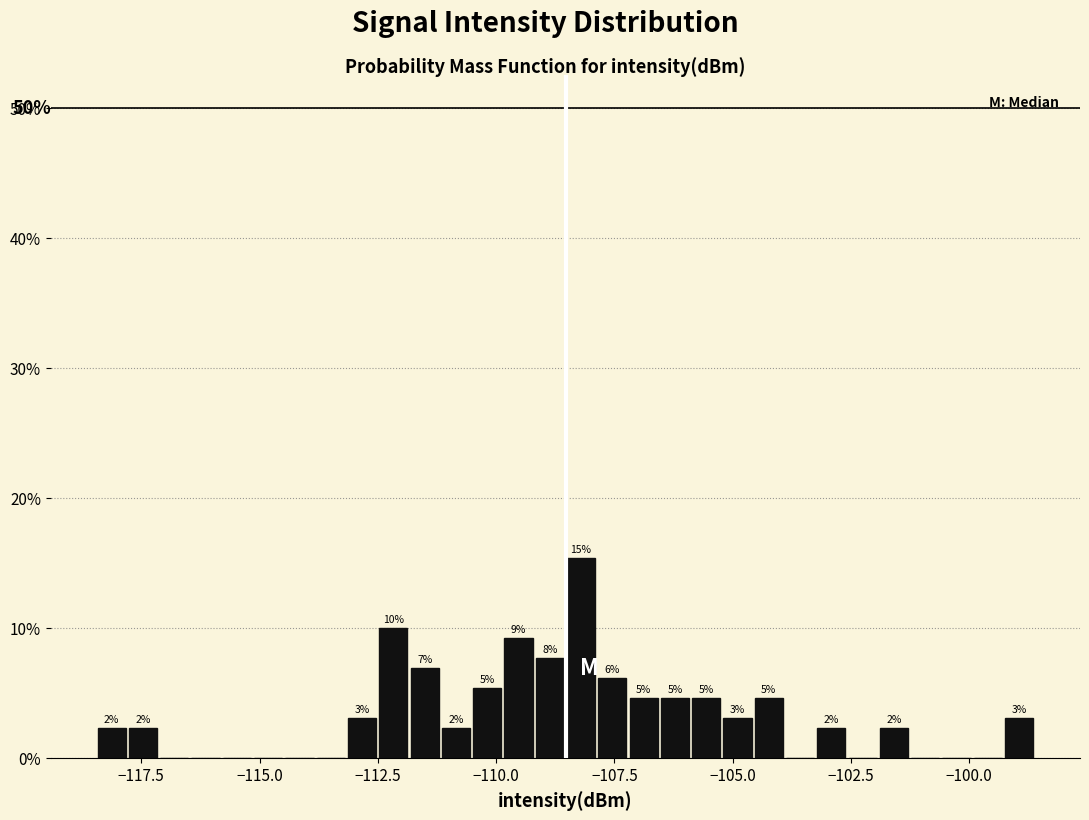

Read against the x-axis, roughly where is the centre of the tallest bar?

-108.0